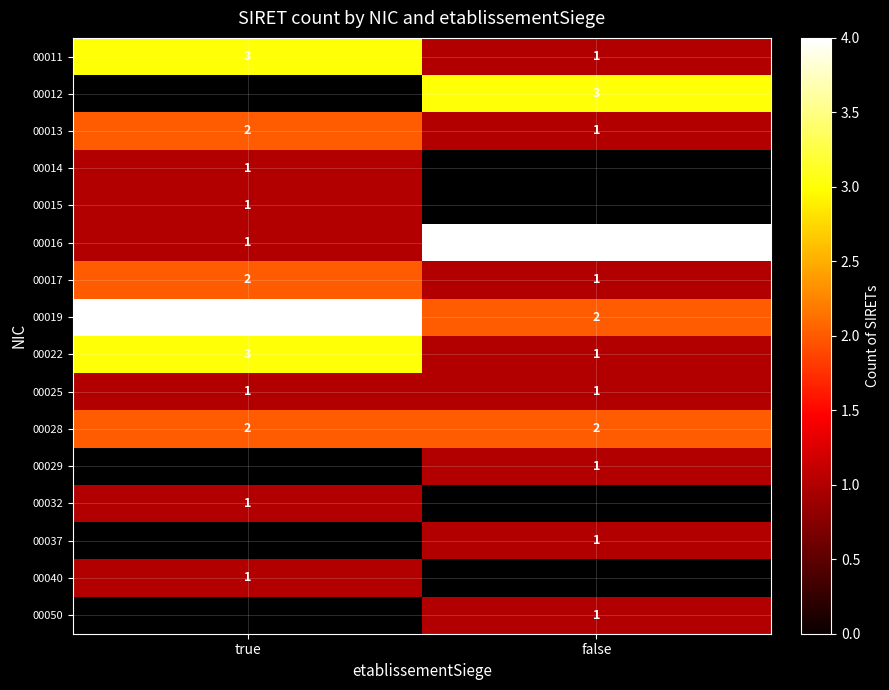

True or false: 00017 has a value of 0 at false.

False